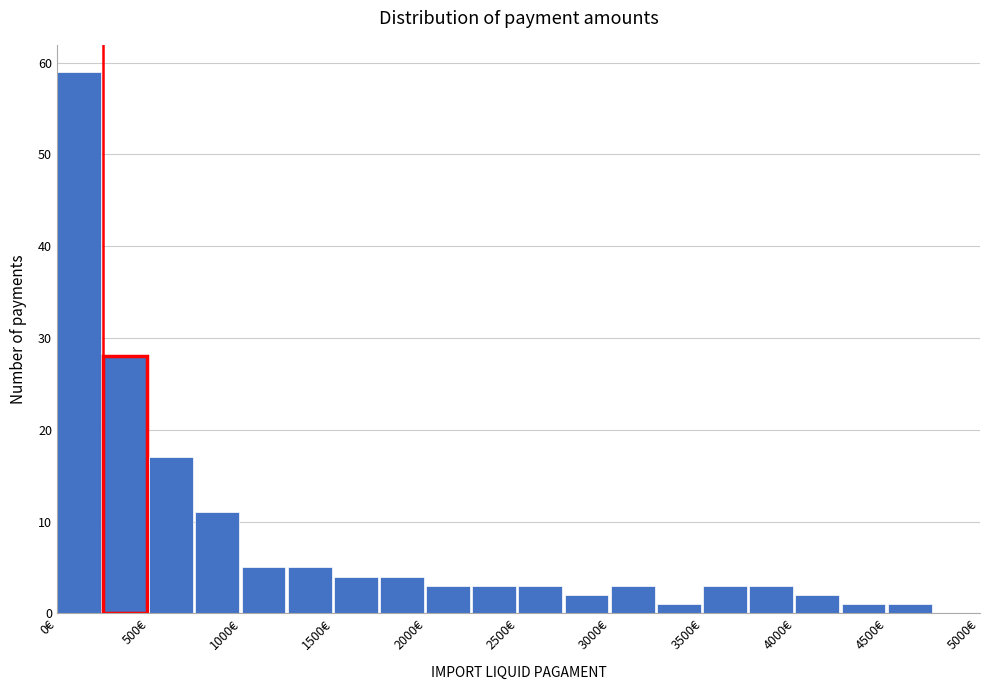

Reading left to right, list every bar in this chart as the range it spans on the x-axis followed by its height. The values are not printed on the chart, so give them approximately, as read against the axis.

0 to 250: 59
250 to 500: 28
500 to 750: 17
750 to 1000: 11
1000 to 1250: 5
1250 to 1500: 5
1500 to 1750: 4
1750 to 2000: 4
2000 to 2250: 3
2250 to 2500: 3
2500 to 2750: 3
2750 to 3000: 2
3000 to 3250: 3
3250 to 3500: 1
3500 to 3750: 3
3750 to 4000: 3
4000 to 4250: 2
4250 to 4500: 1
4500 to 4750: 1
4750 to 5000: 0